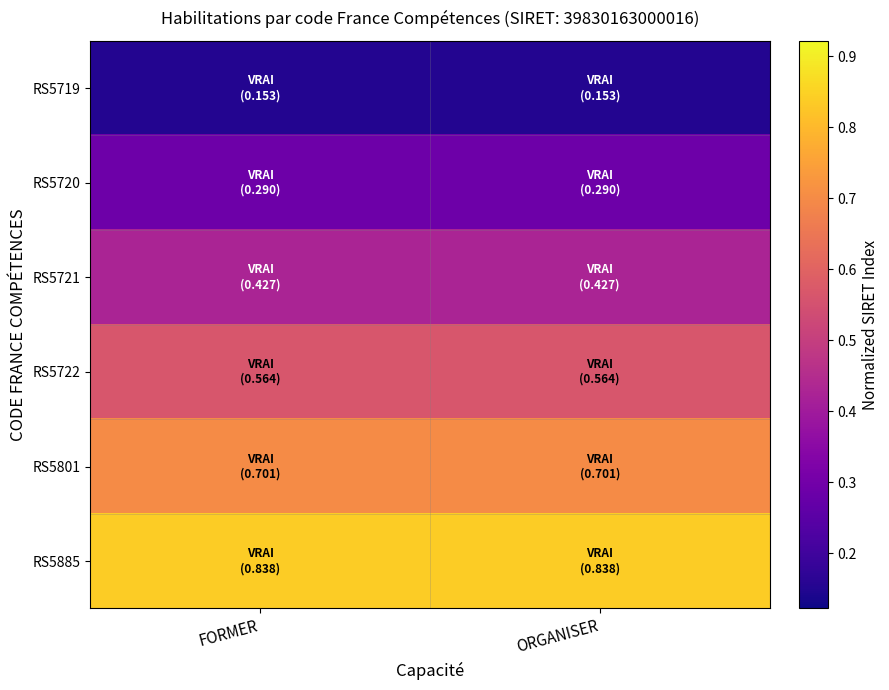

At ORGANISER, list the series in order from largest to smallest.

RS5885, RS5801, RS5722, RS5721, RS5720, RS5719